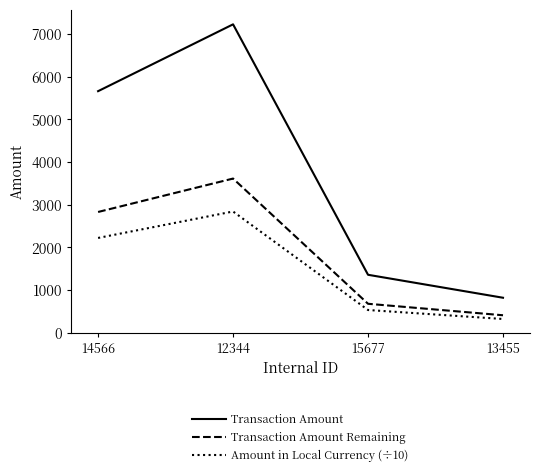

What is the maximum value shown in the chart?

7221.4